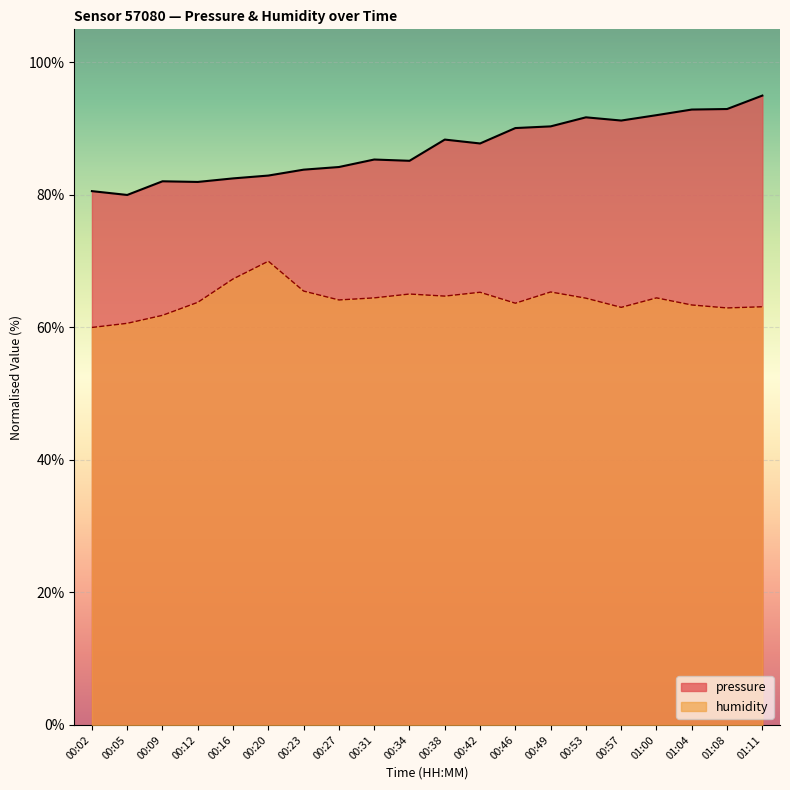

Between 00:16 and 00:57, which is larger?

00:57